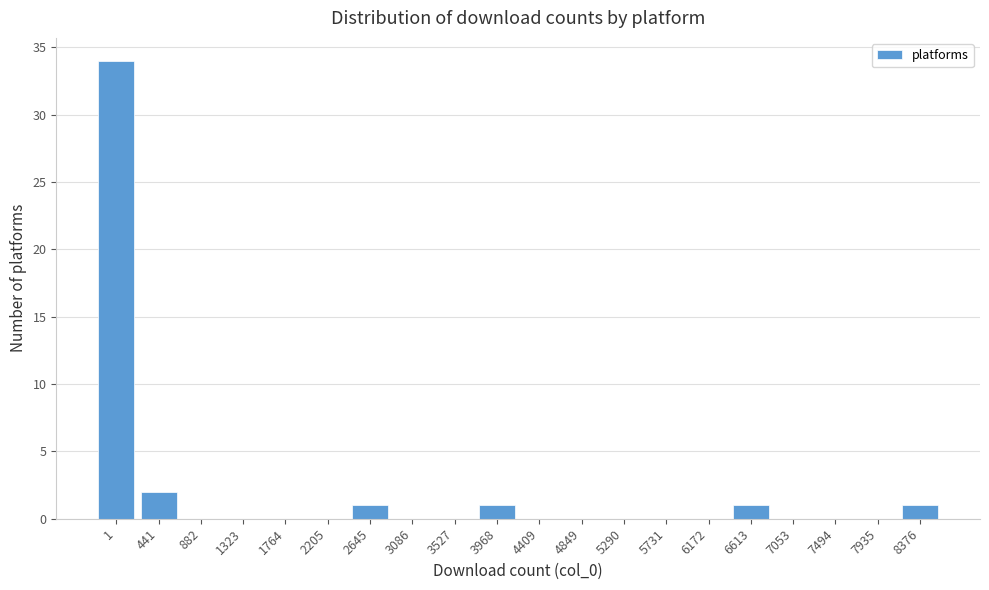

Reading right to left, extract all data points from this chart.

8376=1	7935=0	7494=0	7053=0	6613=1	6172=0	5731=0	5290=0	4849=0	4409=0	3968=1	3527=0	3086=0	2645=1	2205=0	1764=0	1323=0	882=0	441=2	1=34